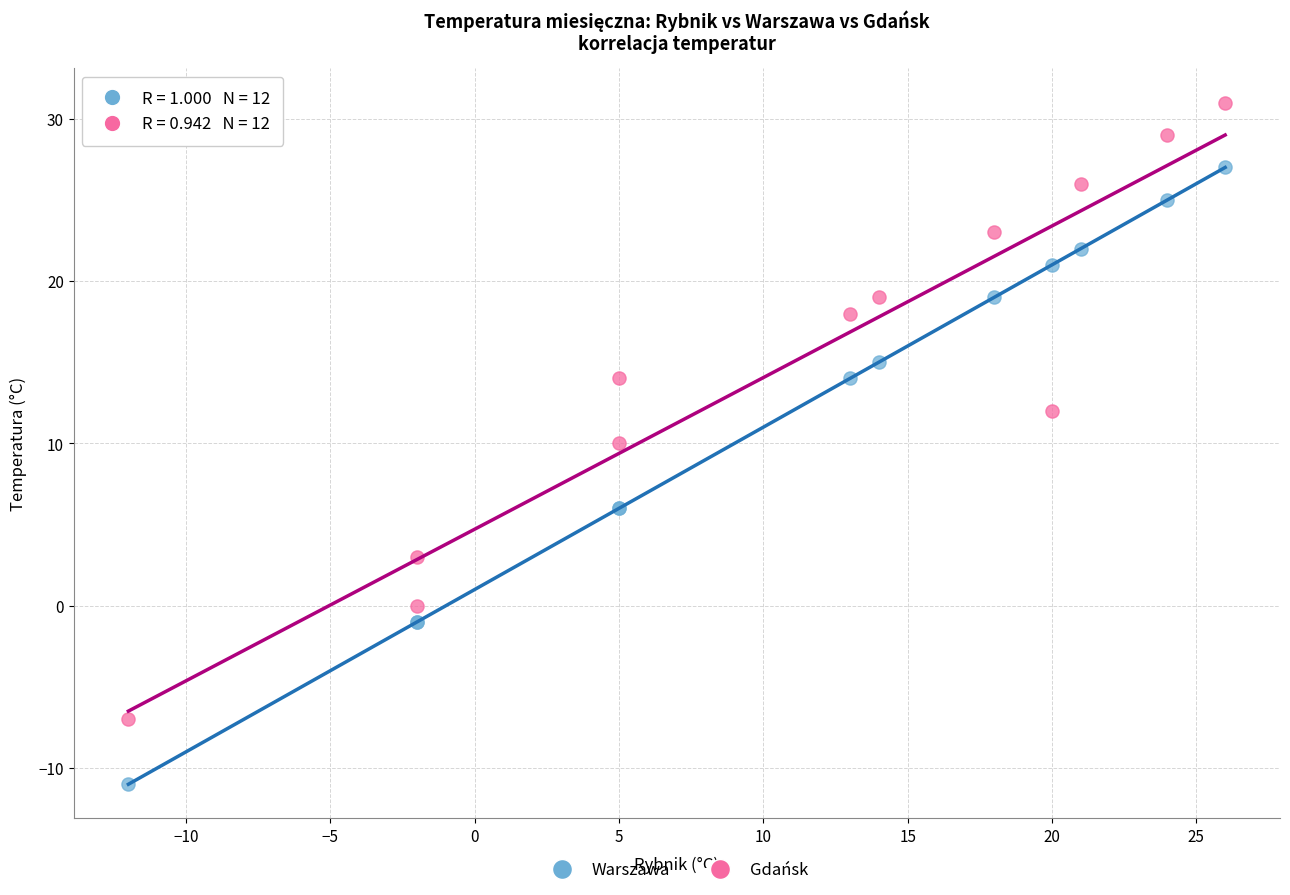

Which series reaches the minimum Y coordinate?

Warszawa